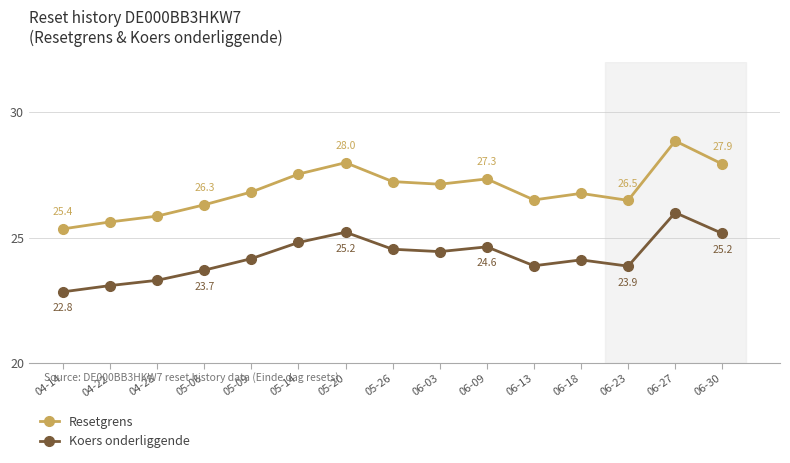

Which series has the widest spread of values?

Resetgrens